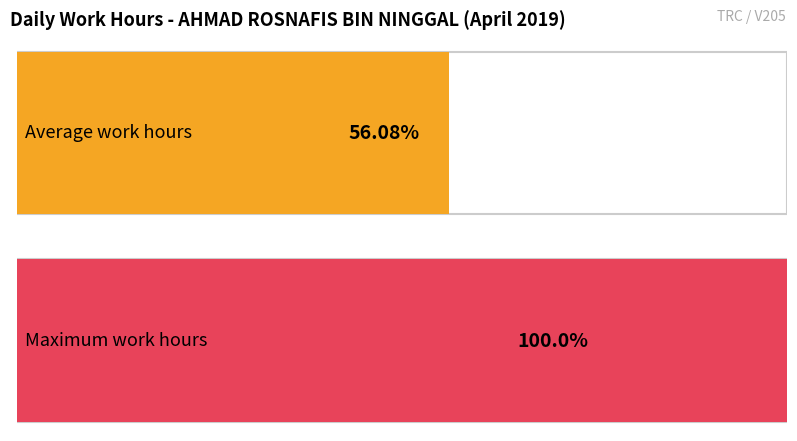

The chart shows a value of 20.7 at 18. True or false?

False